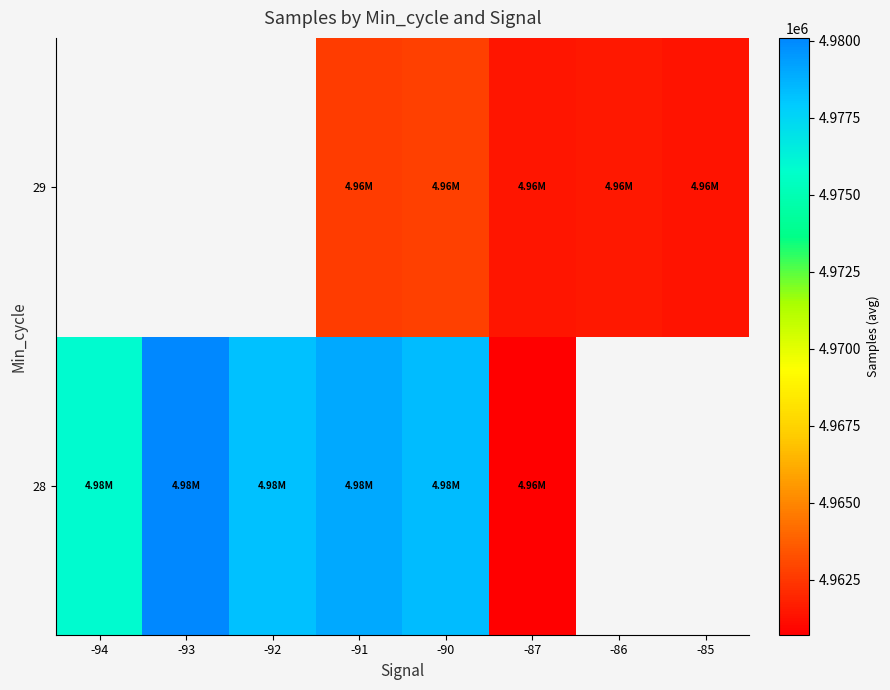

The value of 29 at -85 is 4961341.4. True or false?

True